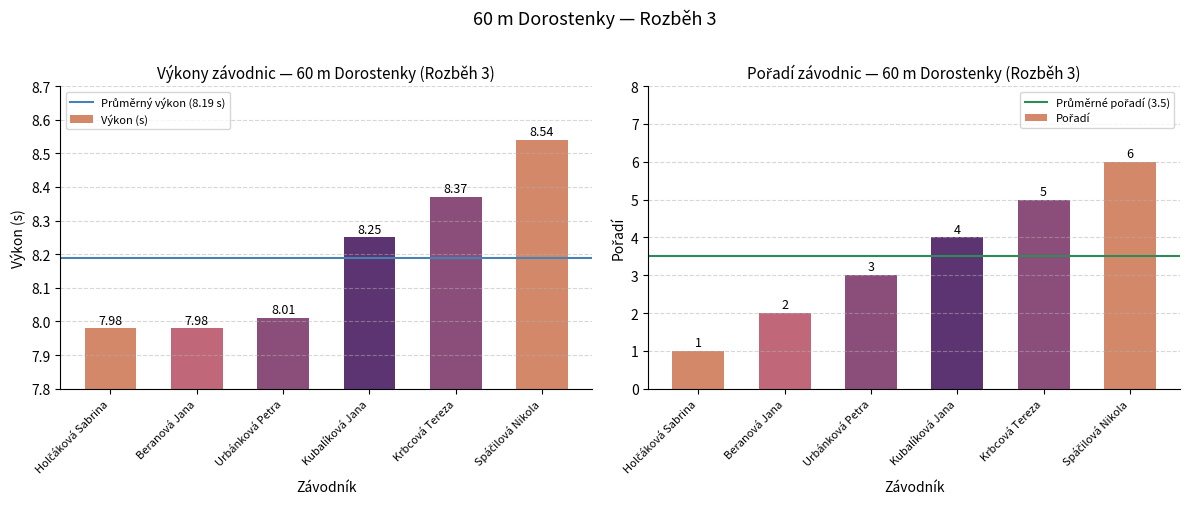

Rank the categories by value from highest to lowest.

Spáčilová Nikola, Krbcová Tereza, Kubalíková Jana, Urbánková Petra, Holčáková Sabrina, Beranová Jana